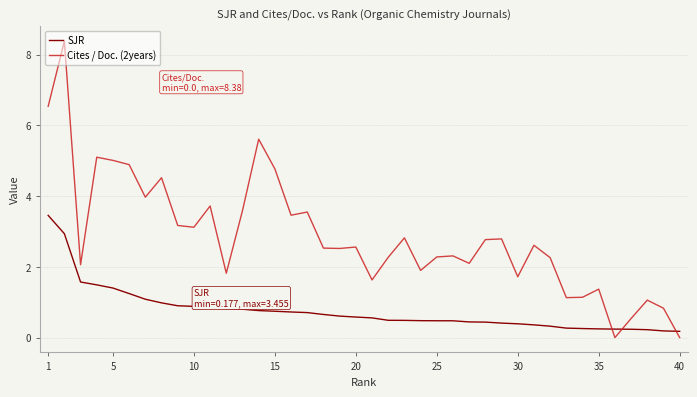

List the series in order of their overall mean, lowest first.

SJR, Cites / Doc. (2years)